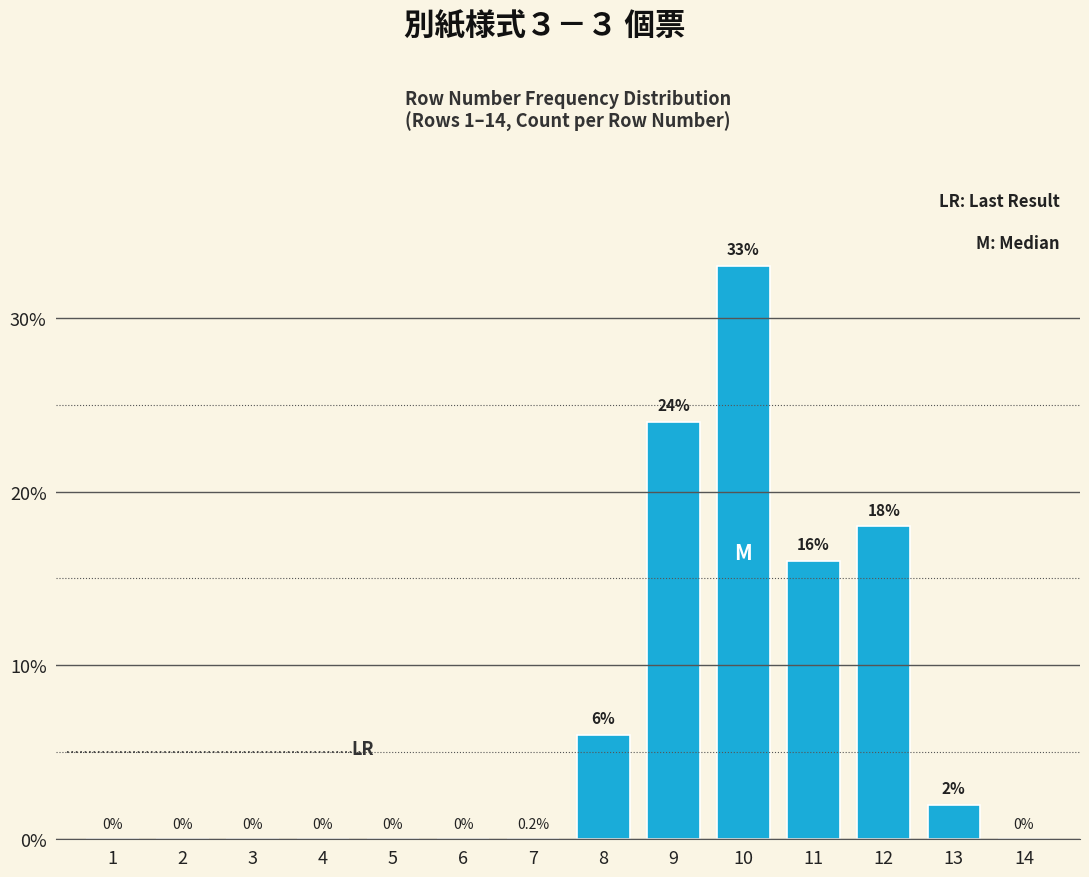

Reading left to right, what are all the values shown in this chart?

1=0	2=0	3=0	4=0	5=0	6=0	7=0	8=6	9=24	10=33	11=16	12=18	13=2	14=0